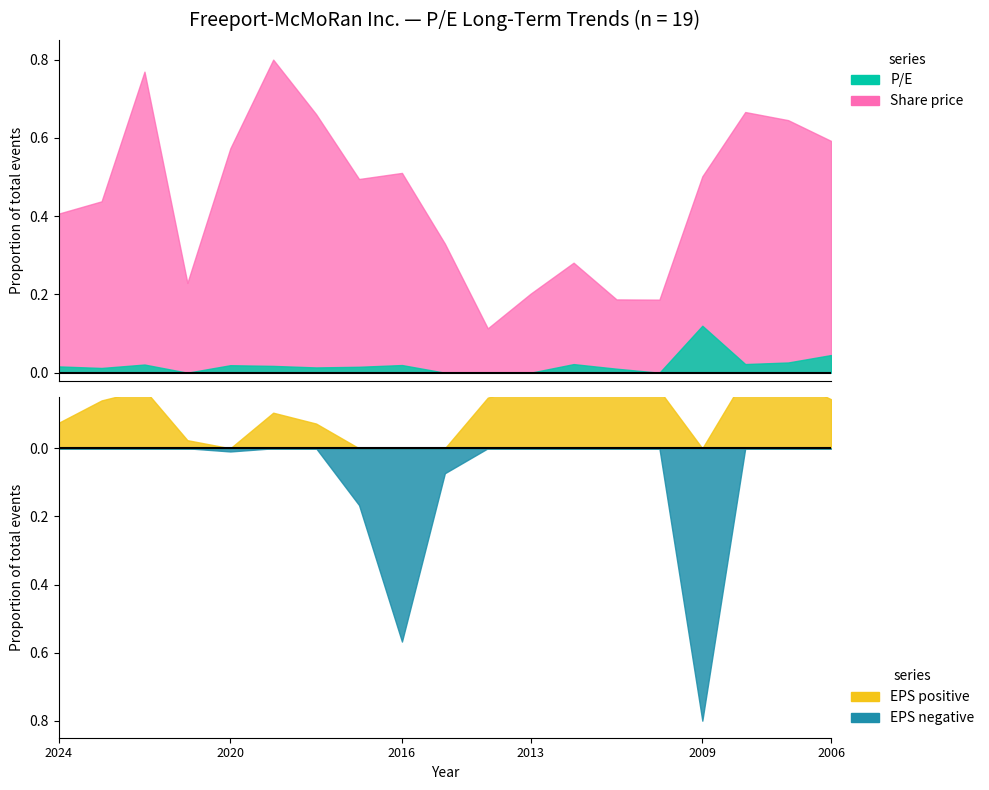

Is it true that P/E equals 6.8 at 2014-02-27?

False